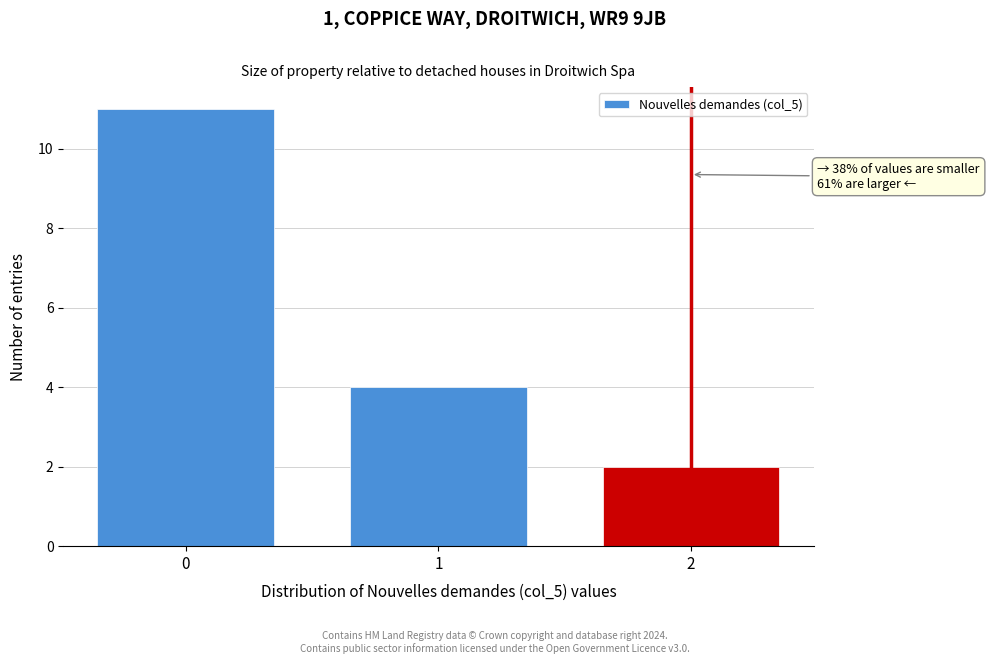

Reading right to left, what are all the values shown in this chart?

2=2	1=4	0=11